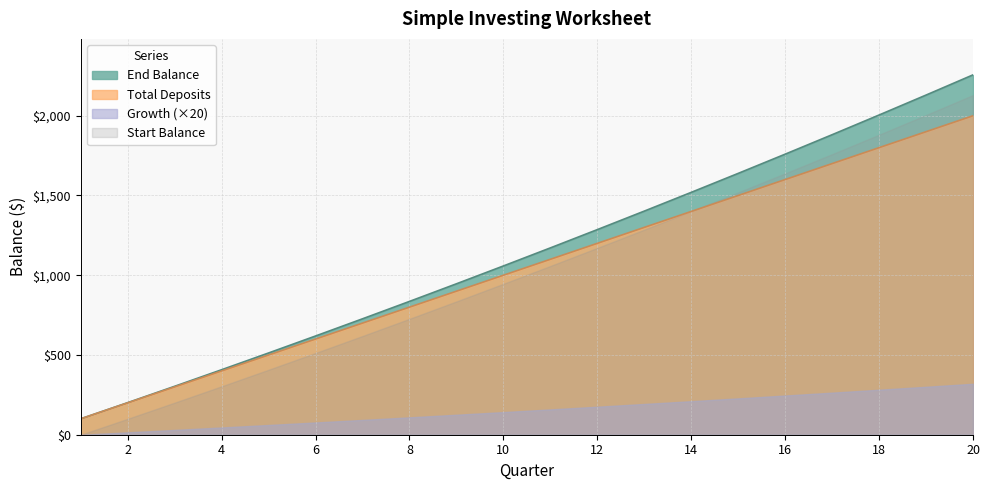

True or false: End Balance has more than 2 points higher than both neighbors.

False